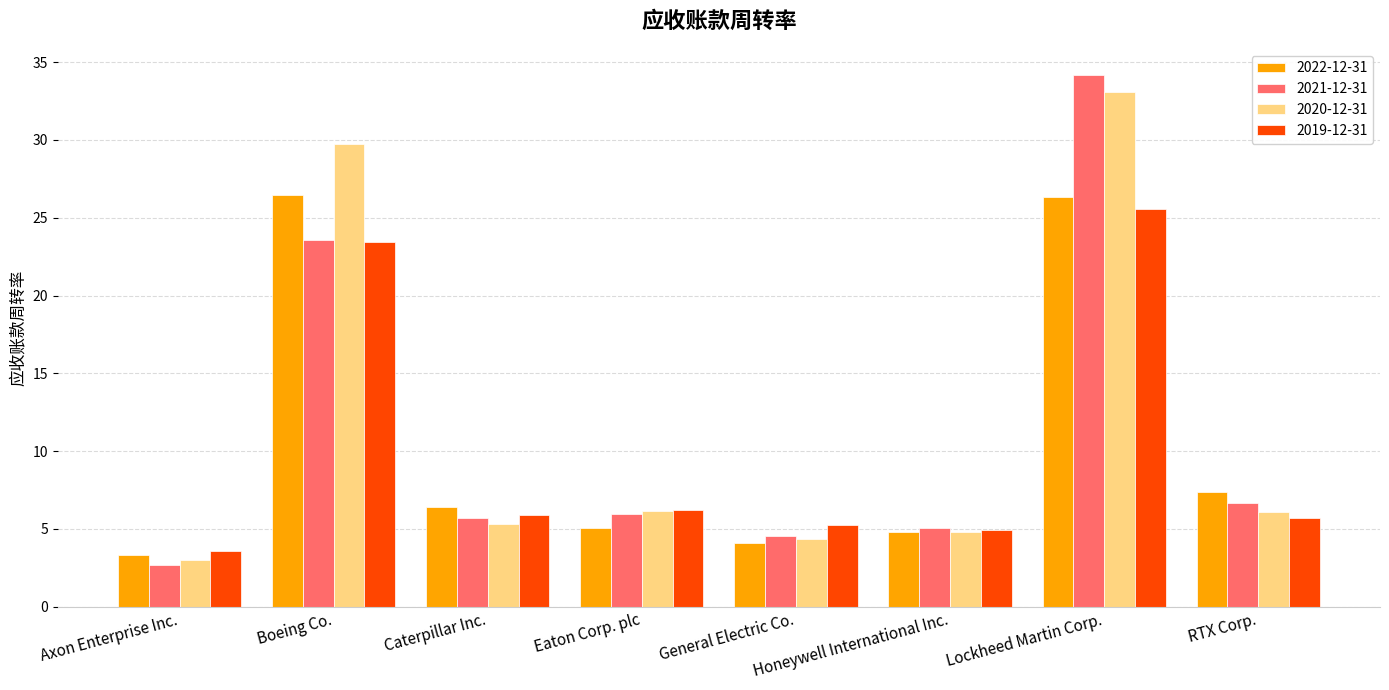

At which label does 2020-12-31 reach its minimum?

Axon Enterprise Inc.